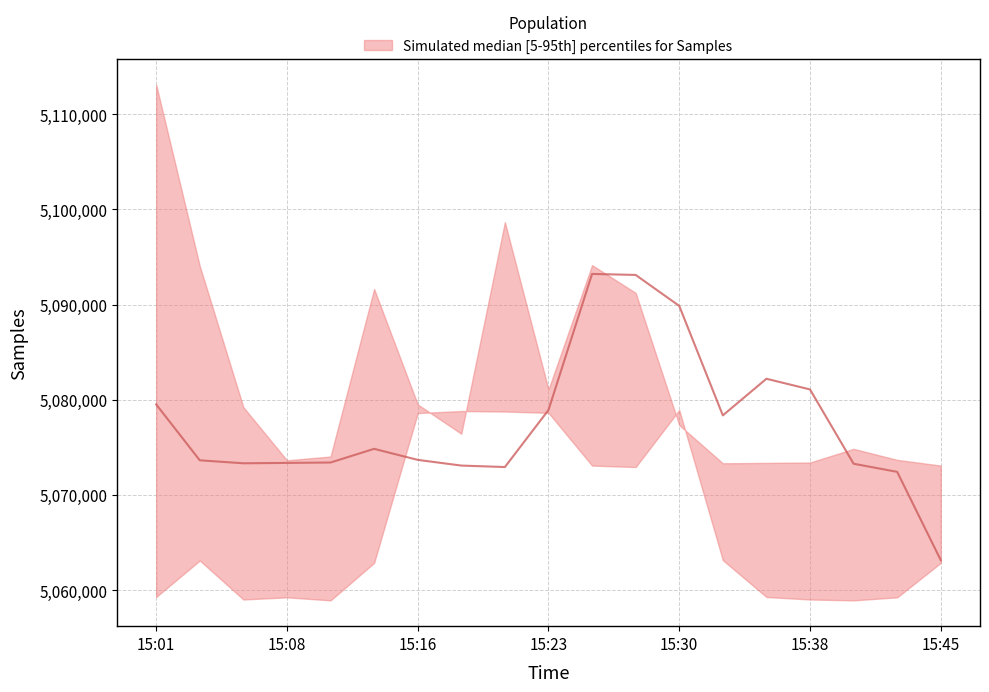

What is the sum of the Samples_median values at 15:20 and 15:33?

10151306